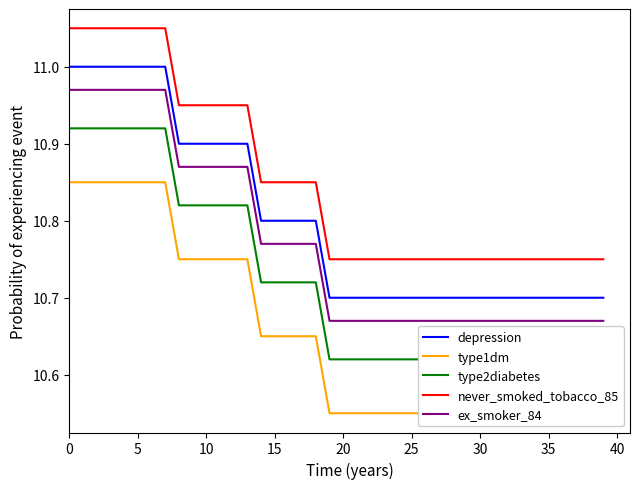

True or false: depression and type1dm intersect in this chart.

False